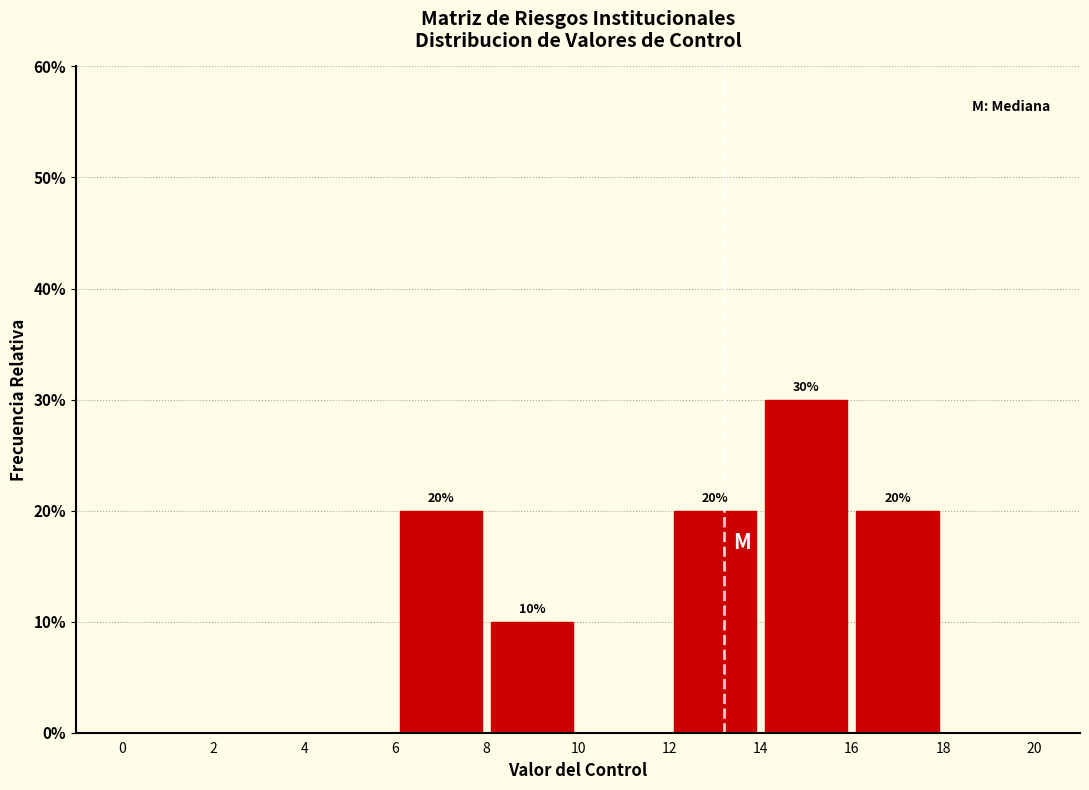

Which range on the x-axis has the tallest bar?

14 to 16